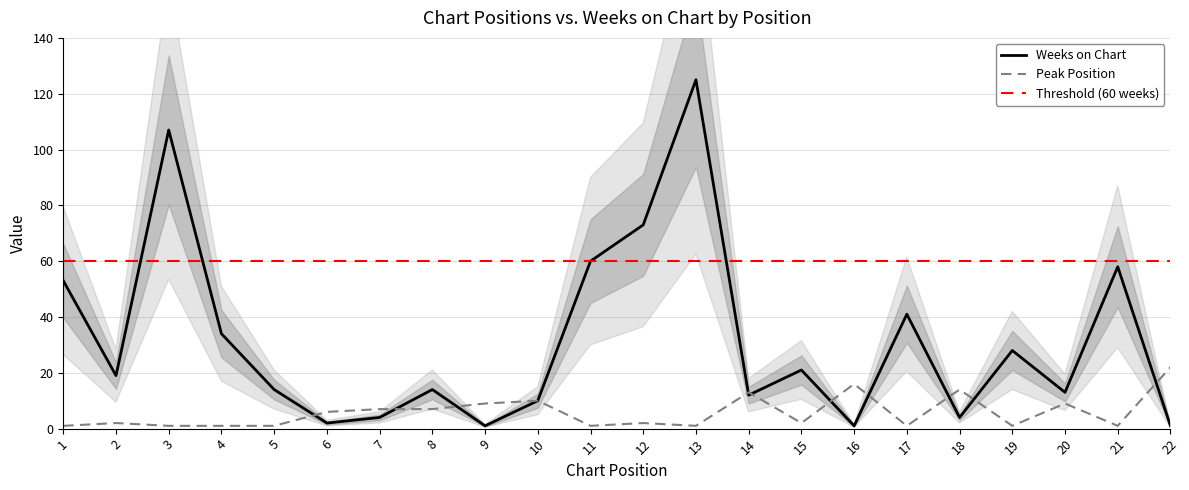

Read the Peak Position value at 12.

2